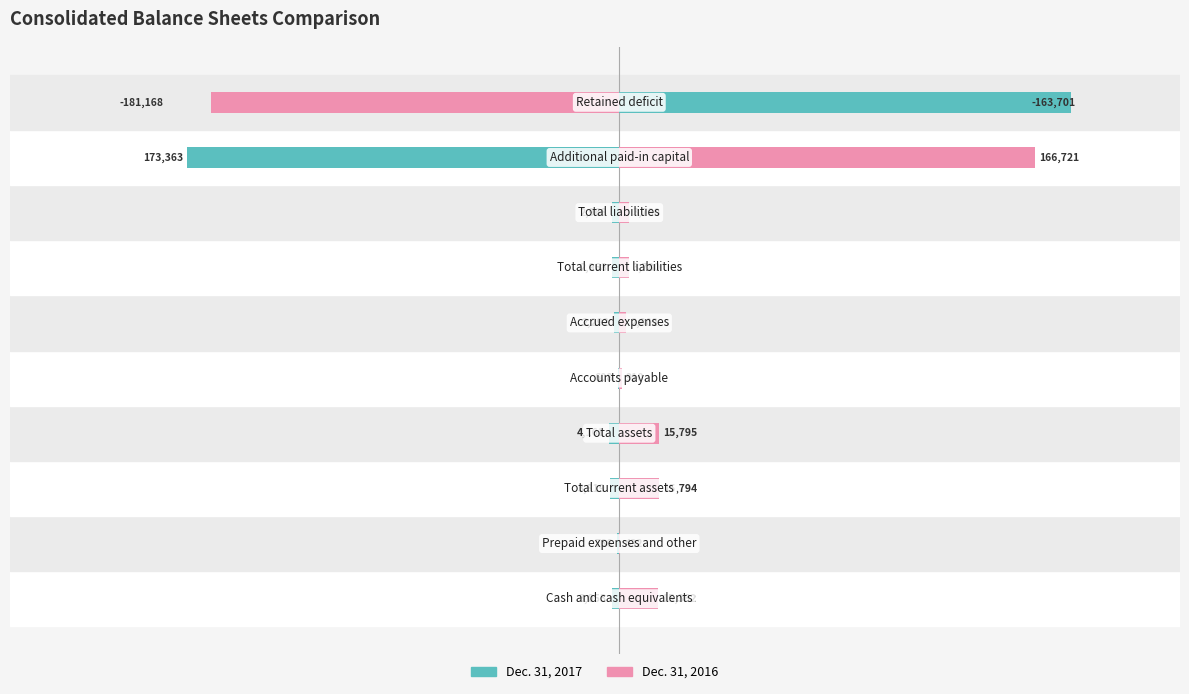

Which series has the largest total across all categories?

Dec. 31, 2016